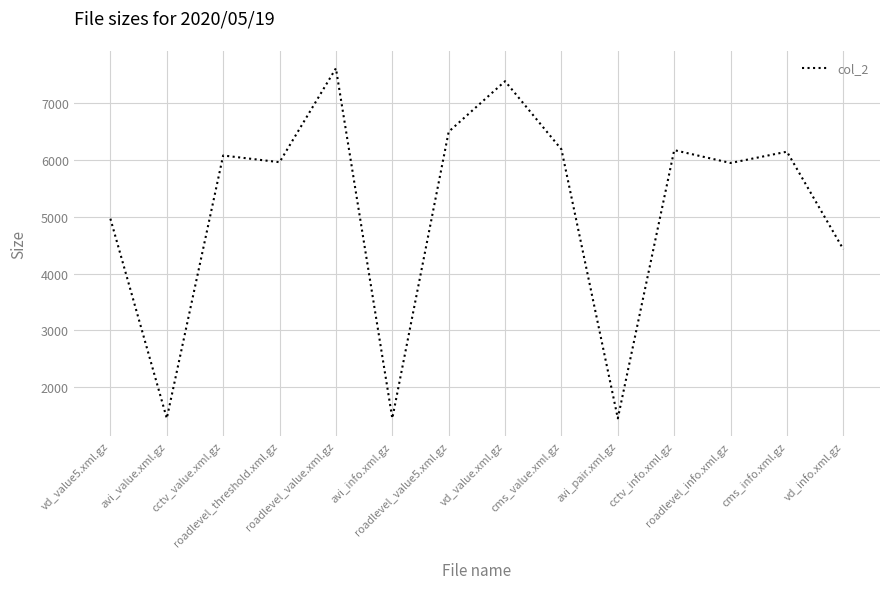

What is the minimum value shown in the chart?

1454